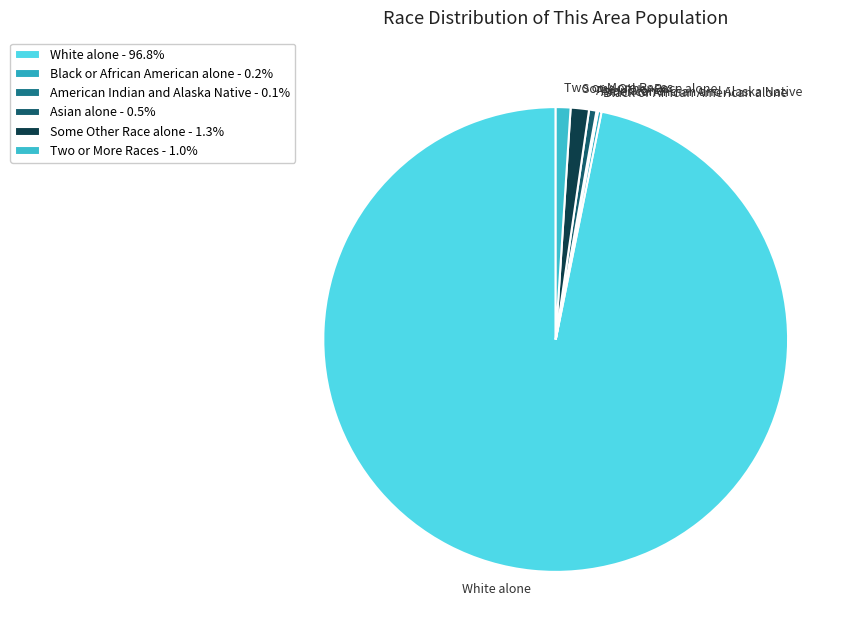

Is the sum of Some Other Race alone and Asian alone greater than half?

No